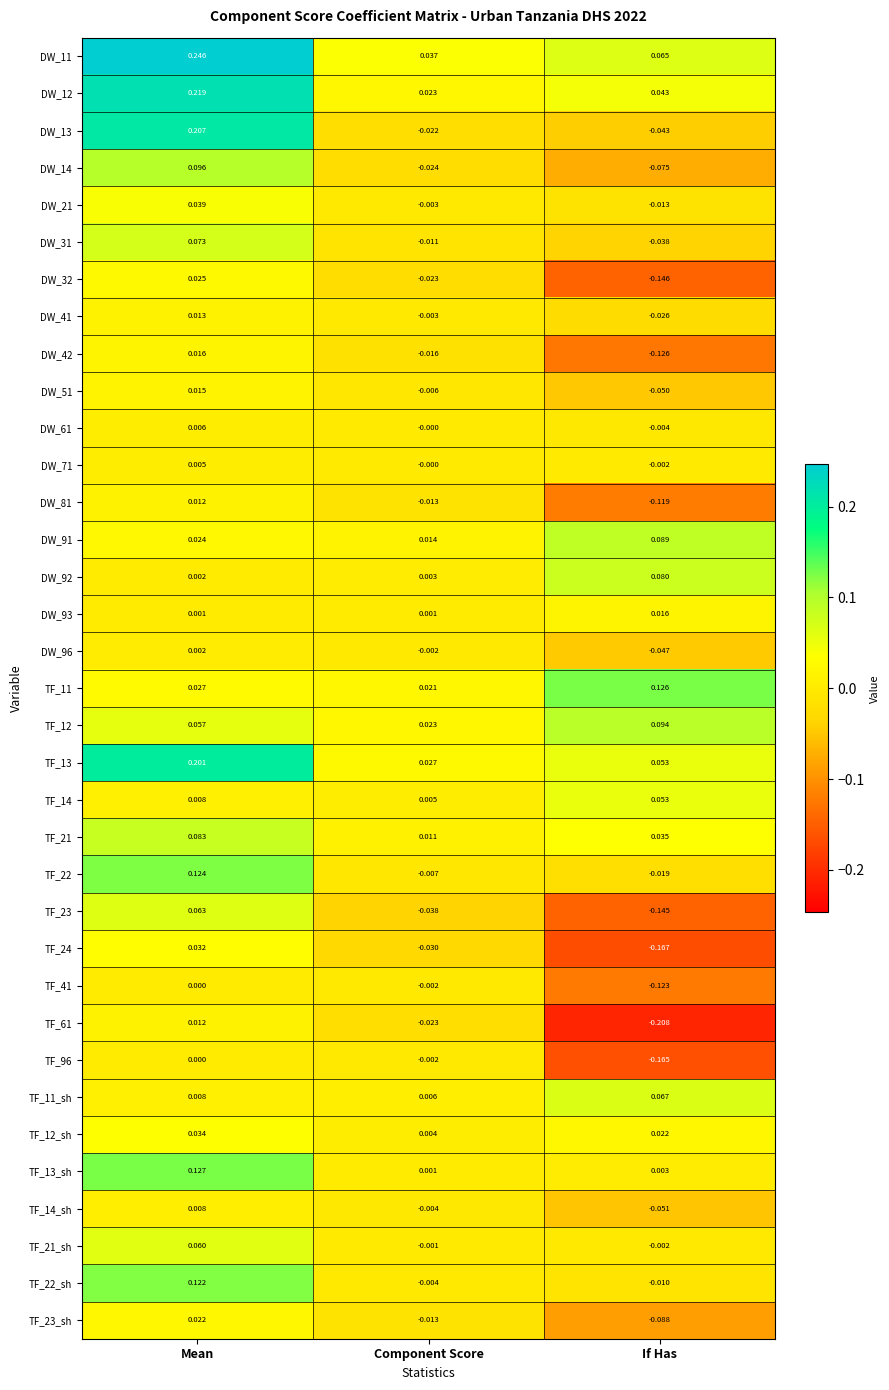

List the labels in order of TF_12 value, largest first.

If Has, Mean, Component Score